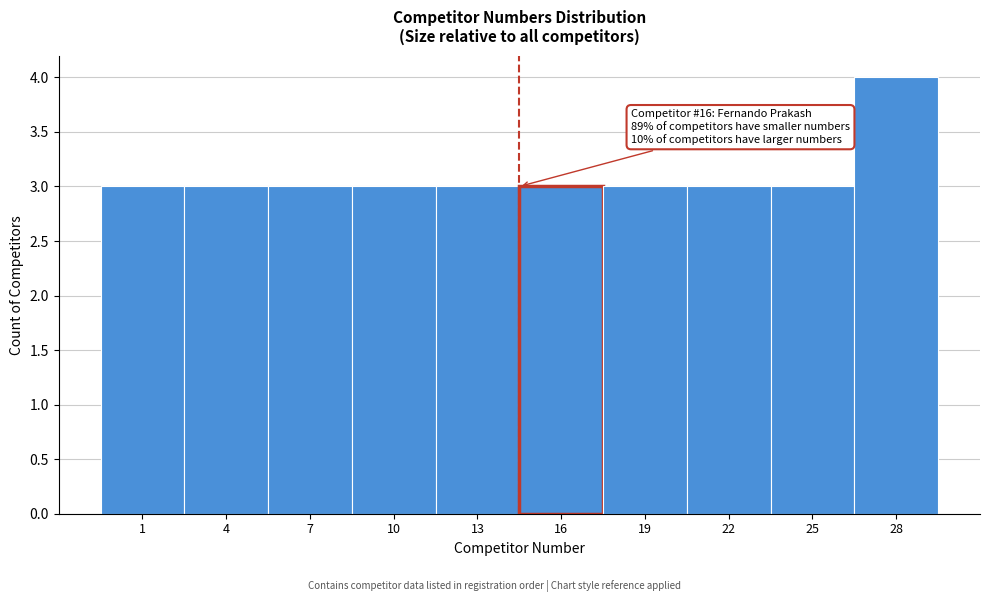

Reading left to right, list all the values displayed in this chart.

3	3	3	3	3	3	3	3	3	4